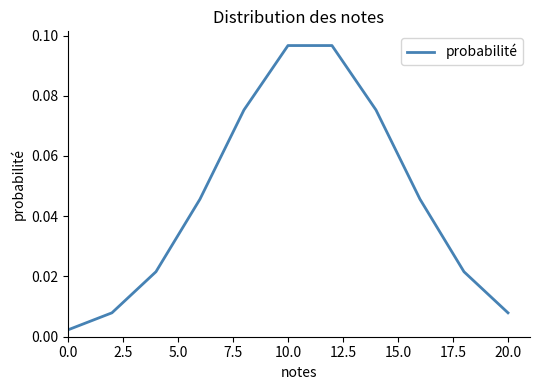

Is this an area chart (filled region under the line)?

No